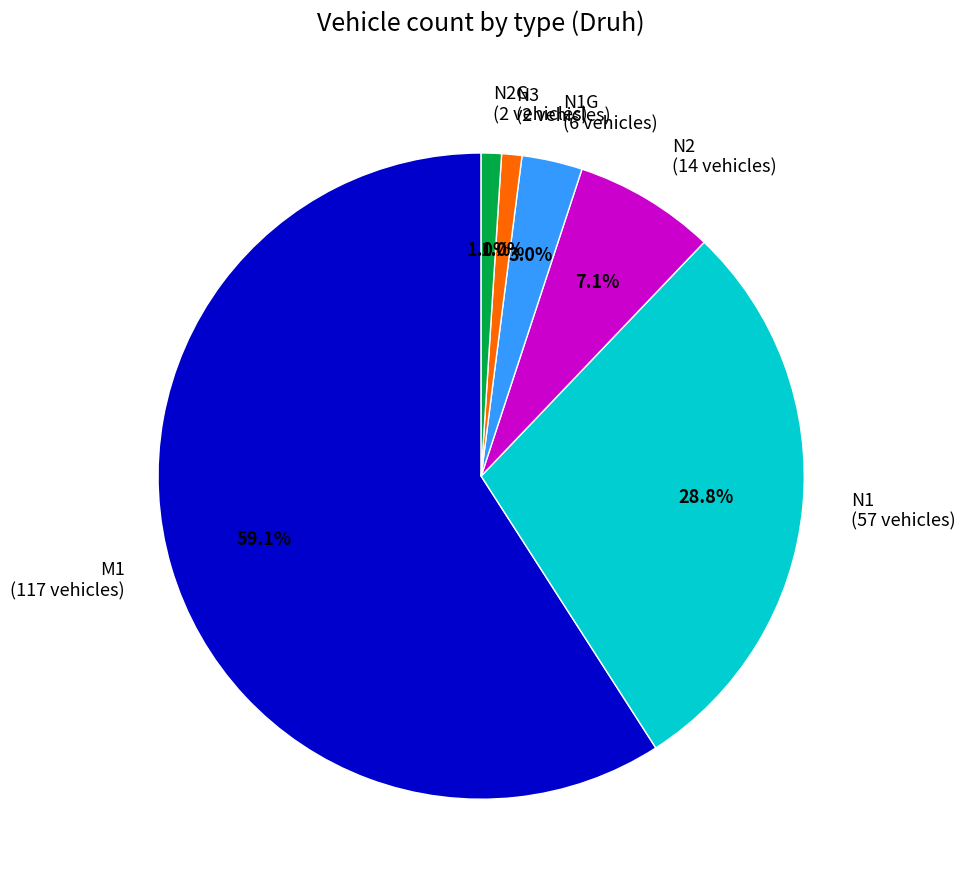

Is there a majority slice in this chart?

Yes